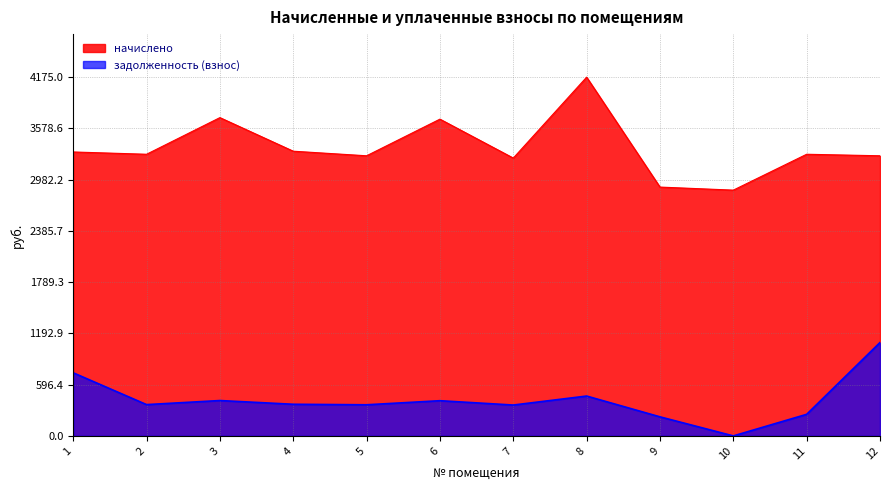

Is it true that начислено equals 3277.8 at 11?

True